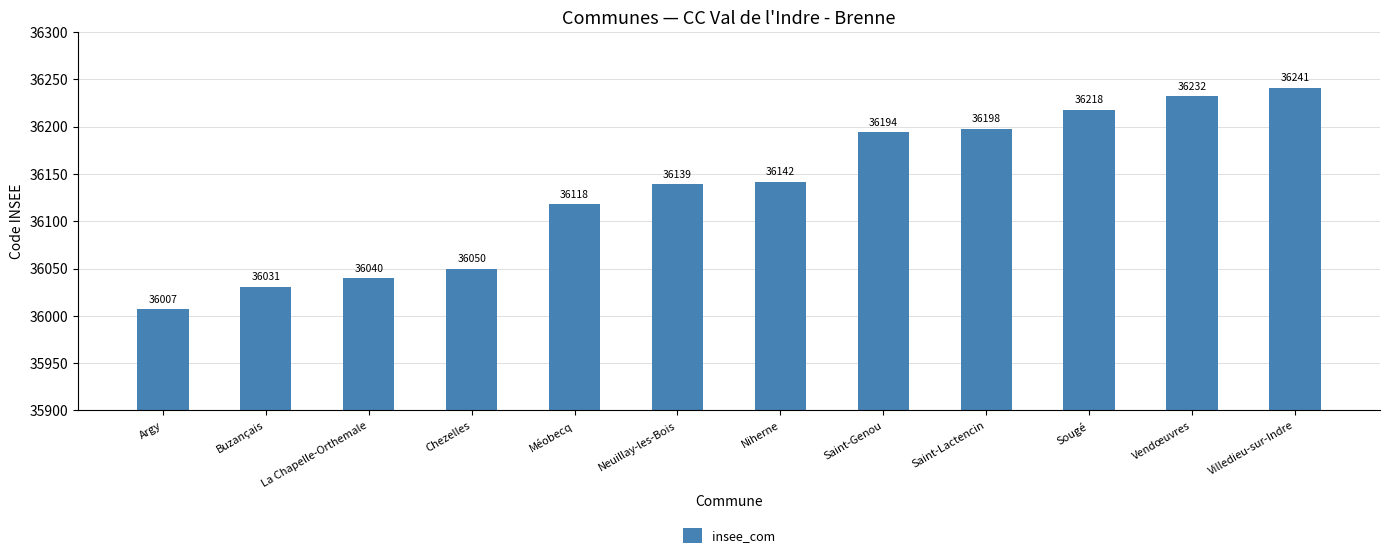

Are the bars horizontal?

No